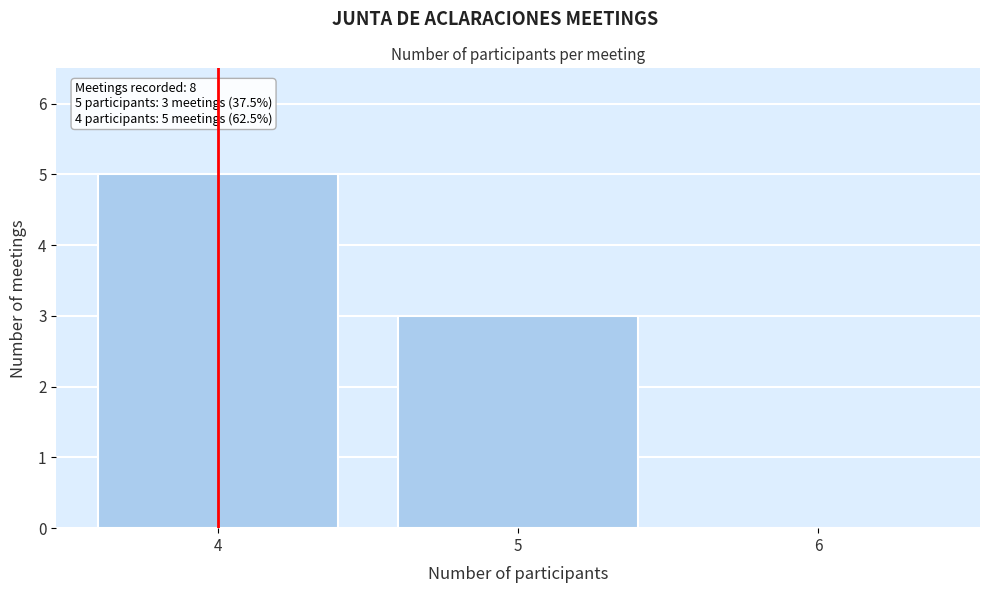

Over which range of the x-axis is the bar tallest?

3.5 to 4.5